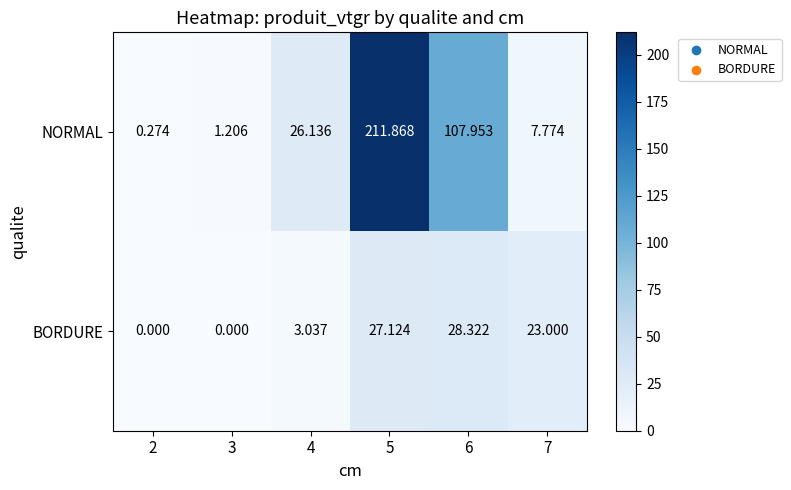

List the series in order of their peak value, lowest first.

BORDURE, NORMAL